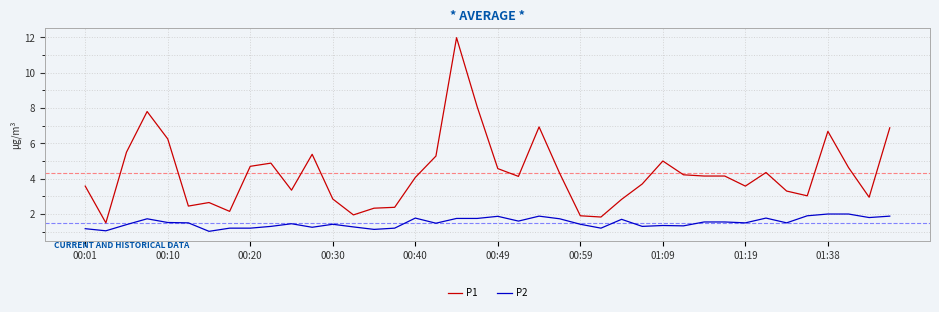

Which series has the widest spread of values?

P1